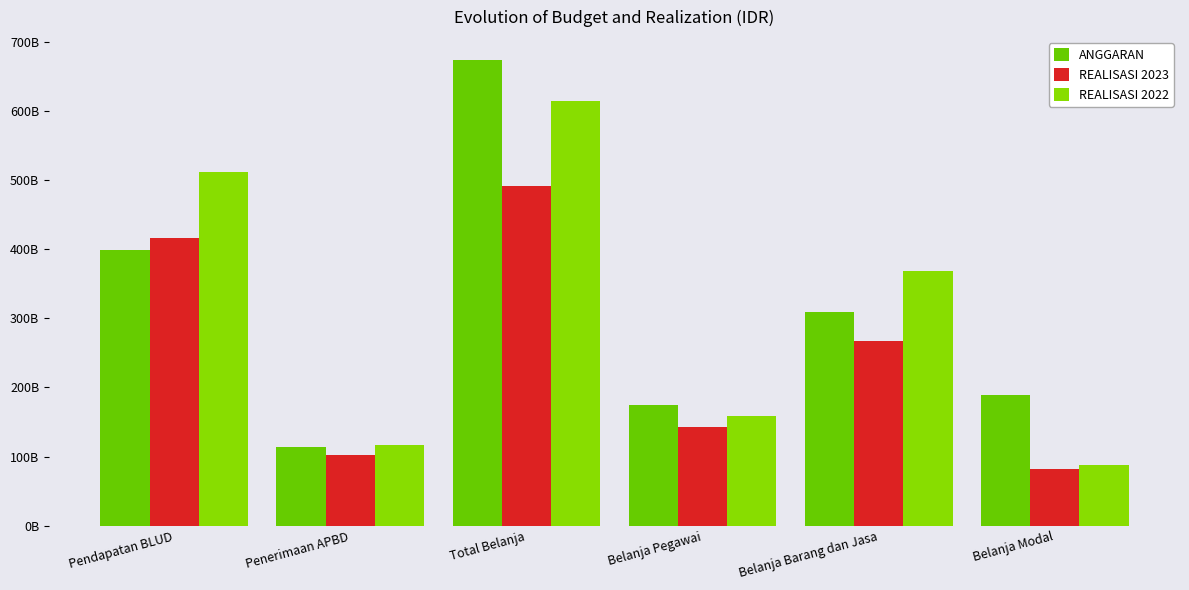

Where is REALISASI 2022 nearest to the value 351266698135?

Belanja Barang dan Jasa